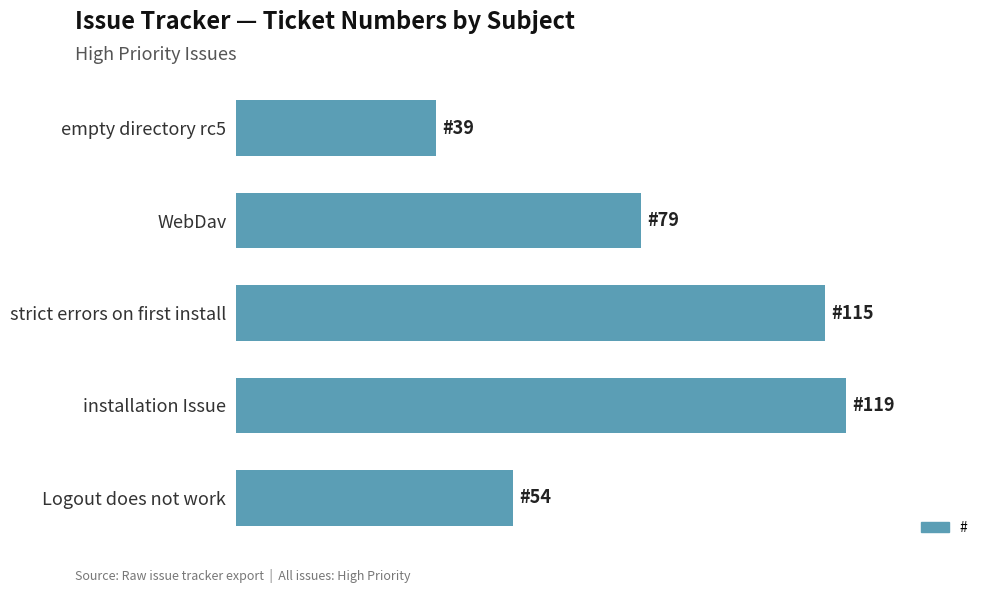

Are the bars horizontal?

Yes